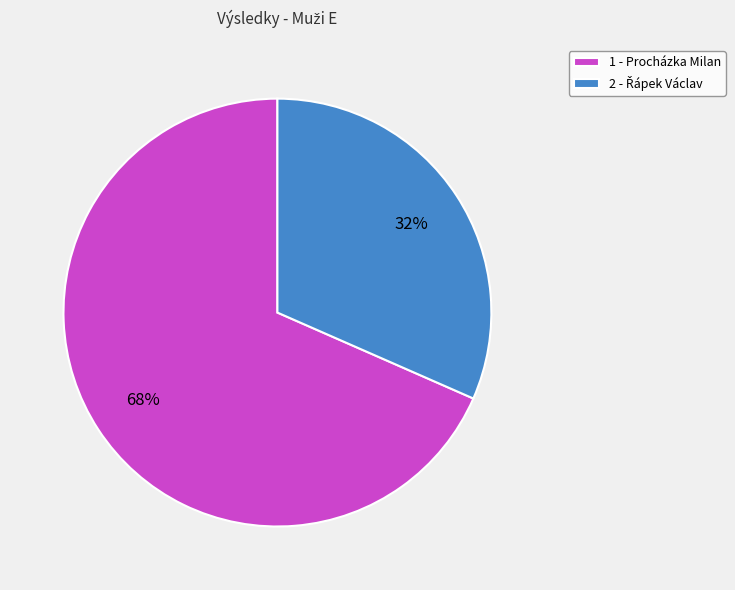

The 1 - Procházka Milan slice represents 79% of the pie. True or false?

False